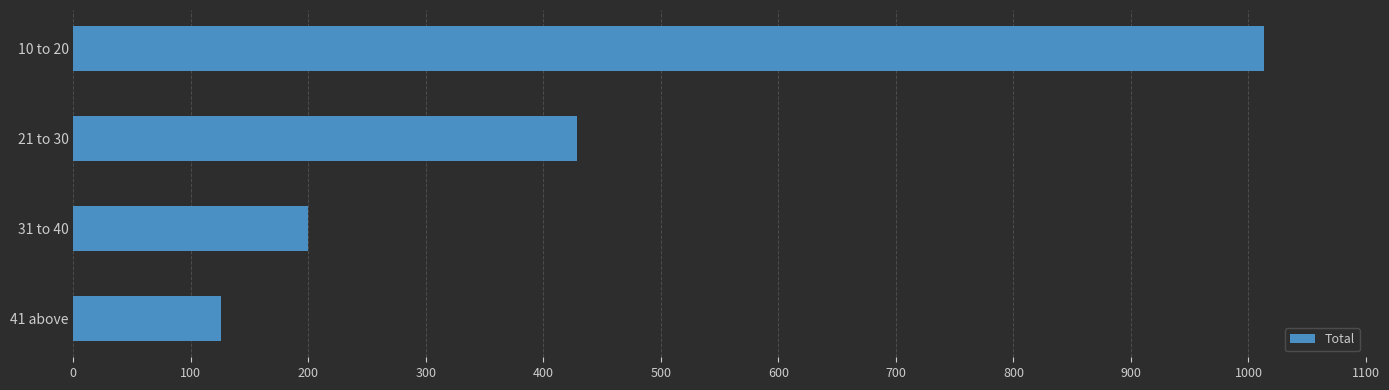

The chart shows a value of 126 at 41 above. True or false?

True